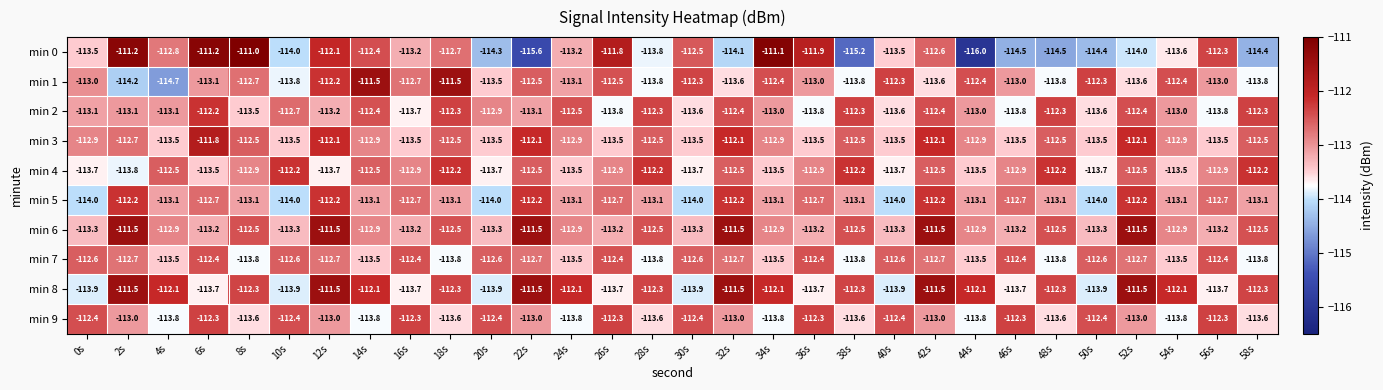

How many categories are shown in the chart?

30